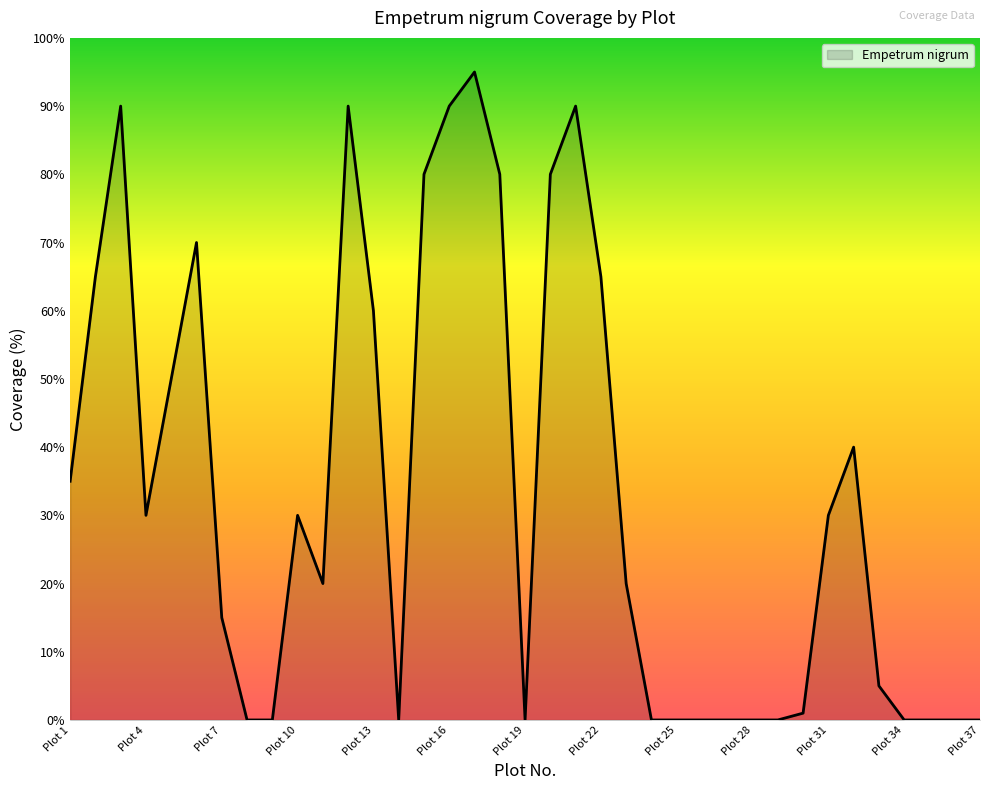

What is the difference between the maximum and minimum values?

95